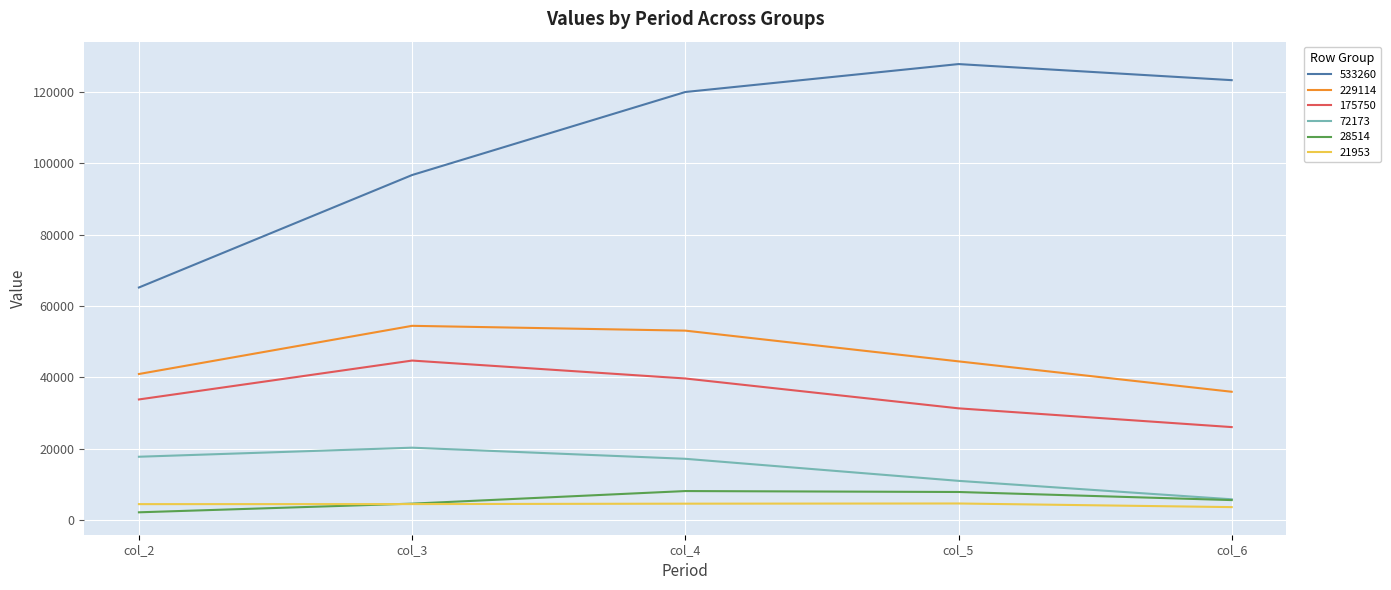

The value of 229114 at col_4 is 36006. True or false?

False